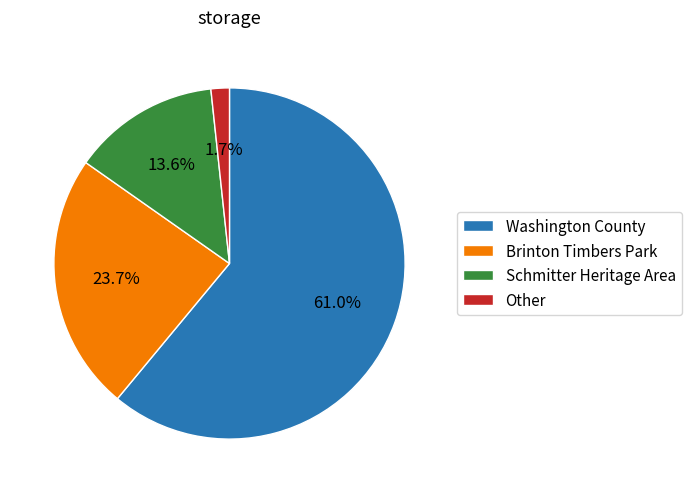

Rank the categories by value from highest to lowest.

Washington County, Brinton Timbers Park, Schmitter Heritage Area, Other